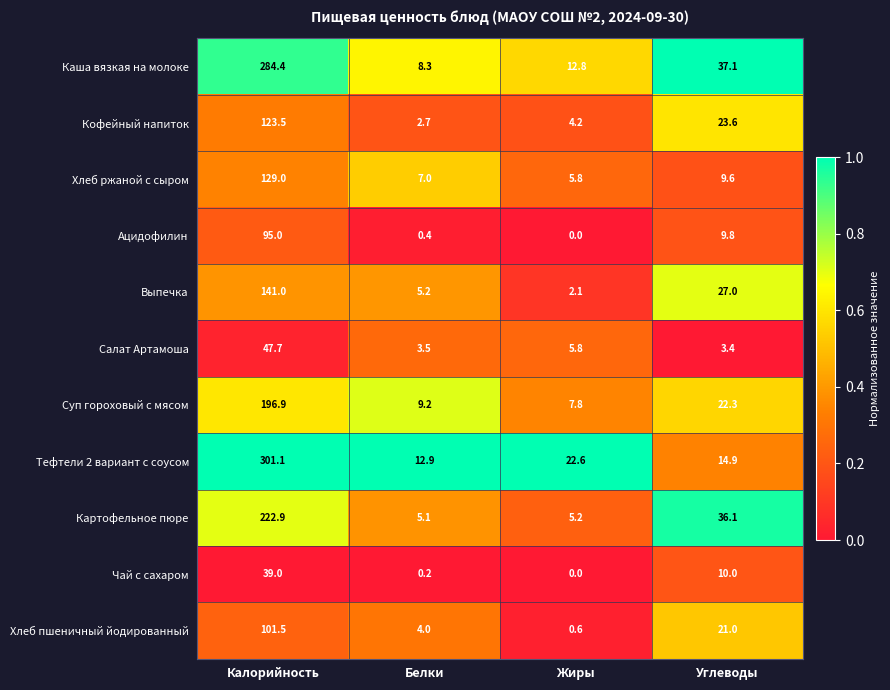

True or false: Тефтели 2 вариант с соусом has a value of 8.9 at Жиры.

False